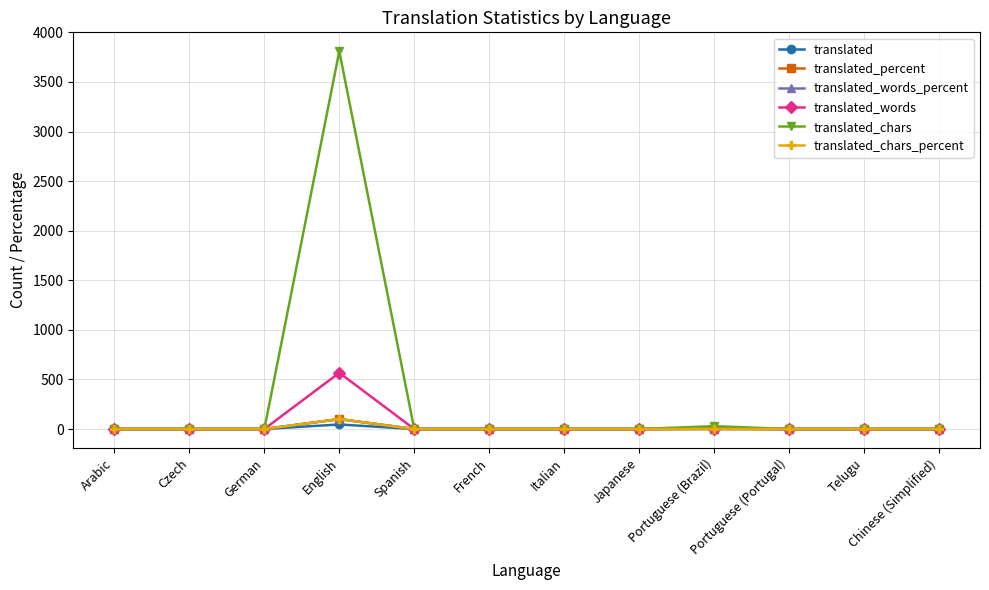

What is the total value across all series at English?

4723.0